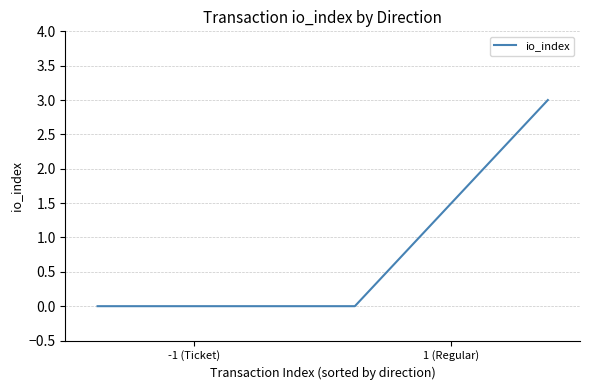

How many lines are shown in the chart?

1